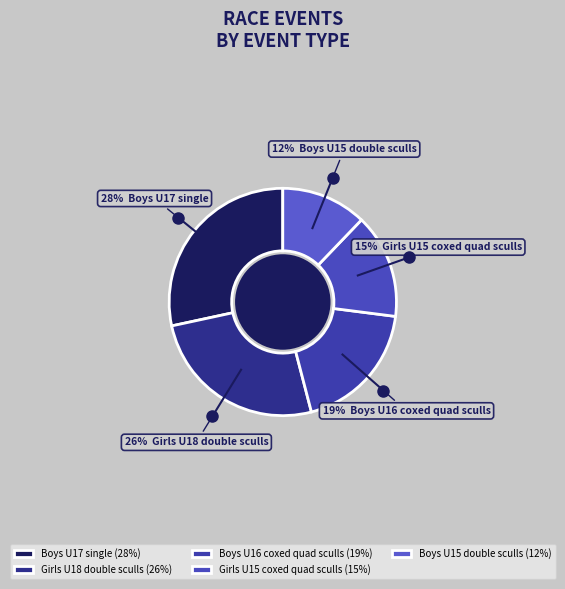

How many segments does this pie chart have?

5